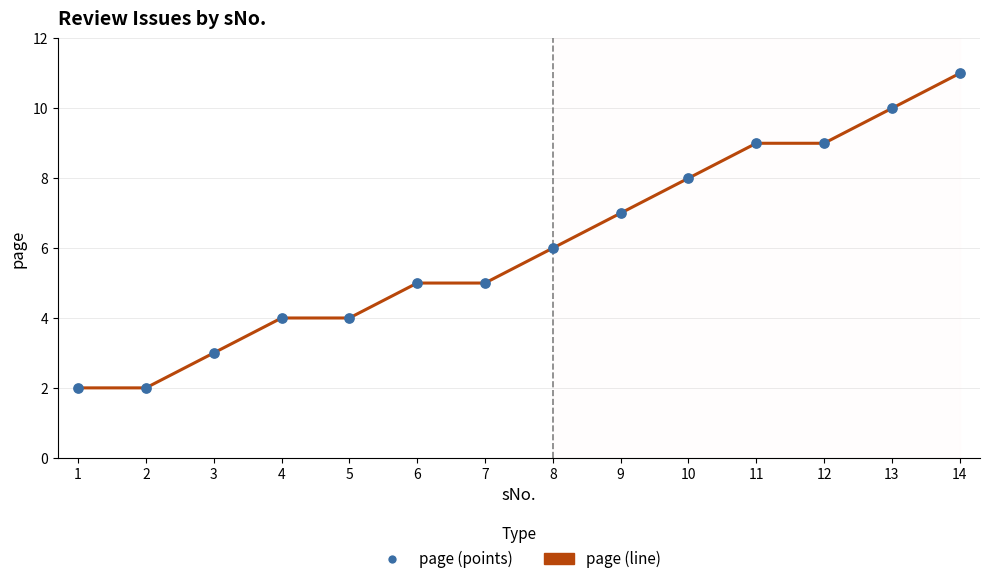

What is the change in value from 2 to 3?

+1